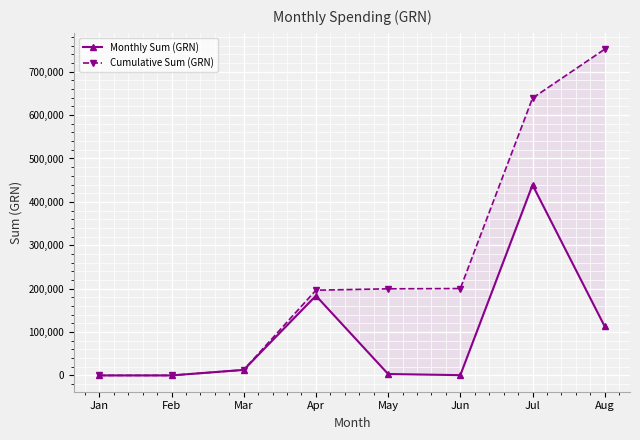

List the series in order of their peak value, highest first.

Cumulative Sum (GRN), Monthly Sum (GRN)